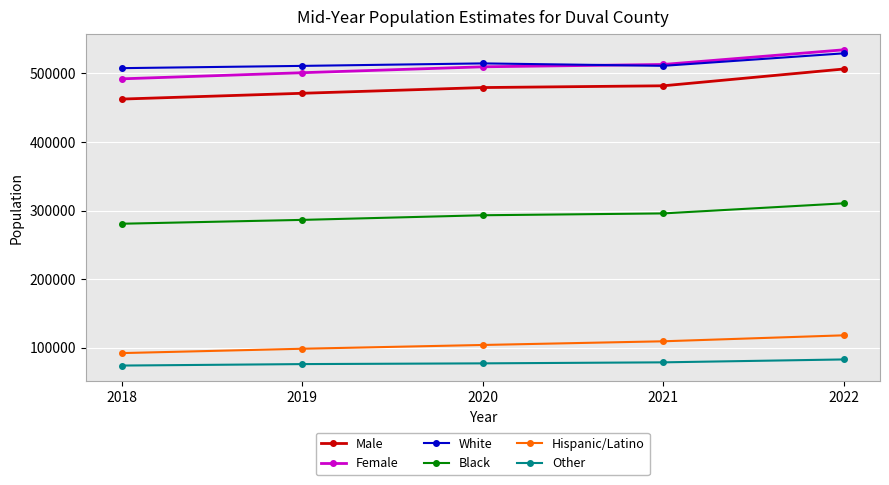

At which label does Male reach its minimum?

2018